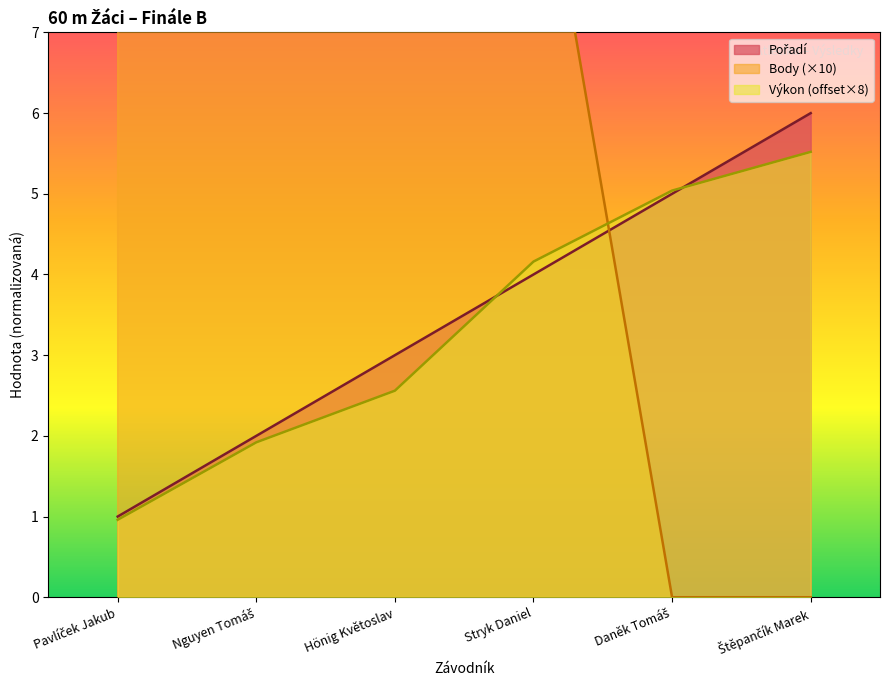

Does the chart display data point markers on the line(s)?

No